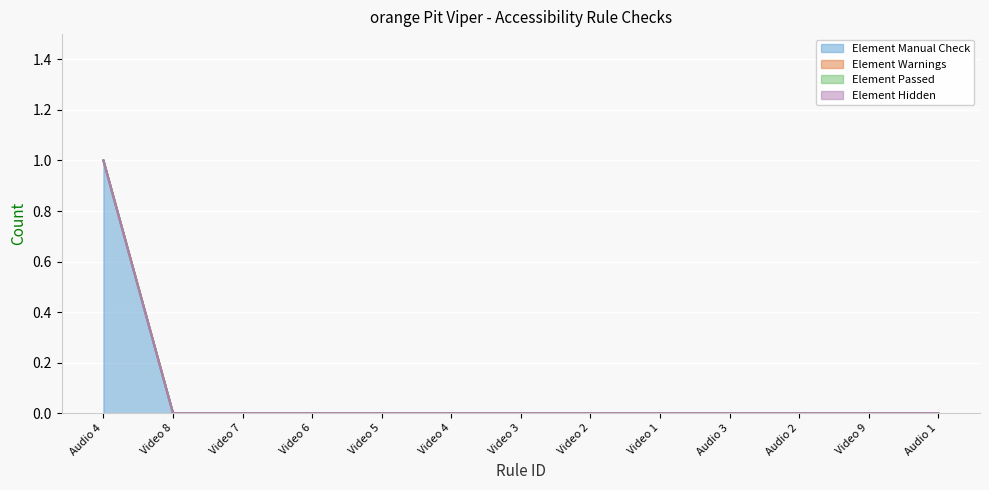

List the labels in order of Element Passed value, smallest first.

Audio 4, Video 8, Video 7, Video 6, Video 5, Video 4, Video 3, Video 2, Video 1, Audio 3, Audio 2, Video 9, Audio 1